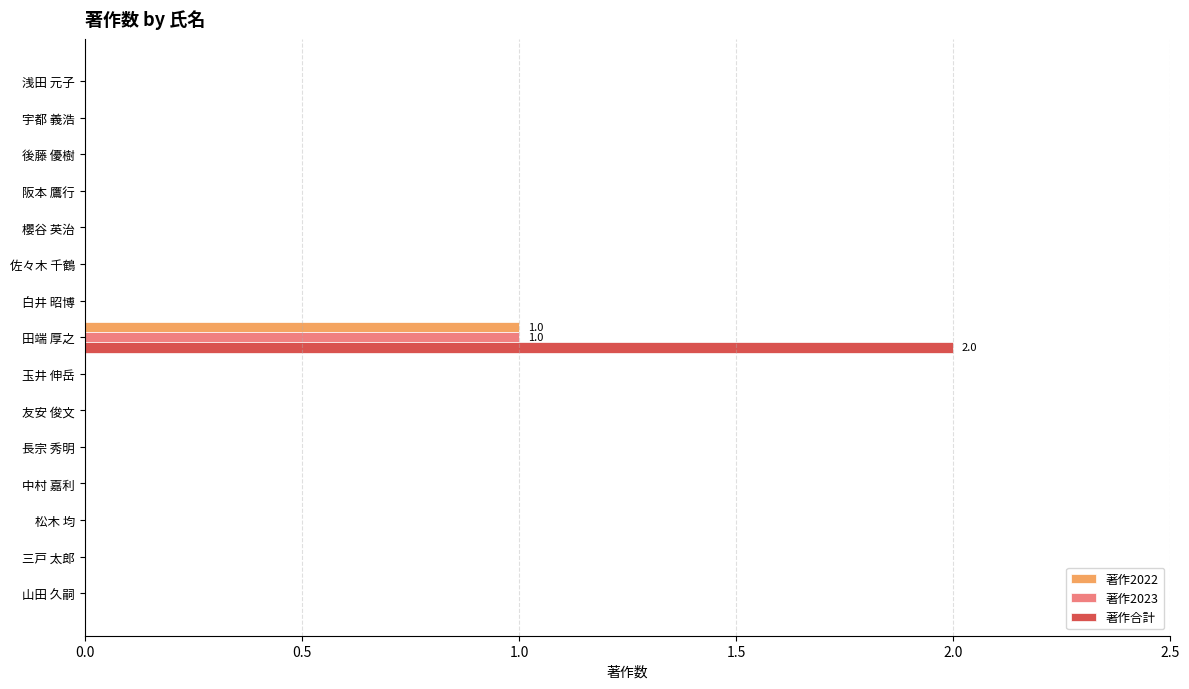

Which label corresponds to the largest value in the chart?

田端 厚之